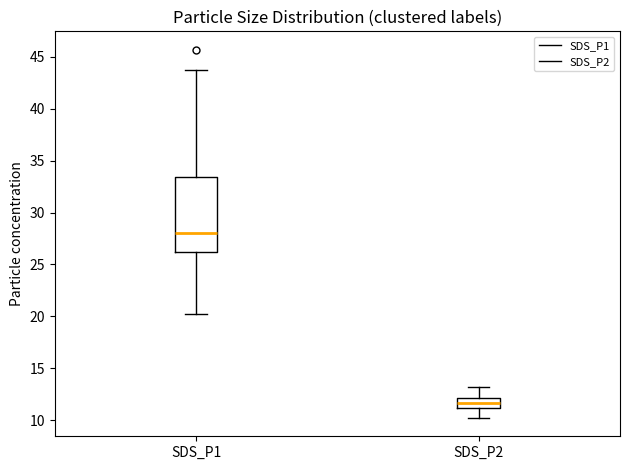

Reading left to right, transcribe this box plot: for each box, give where its median line is, the range the box spans, and where its two whiskers end, as read against the y-axis. The values are not printed on the chart, so give them approximately, as read against the axis.

SDS_P1: median 28.0, box 26.0 to 33.5, whiskers 20.0 to 43.5
SDS_P2: median 11.5, box 11.0 to 12.0, whiskers 10.0 to 13.0